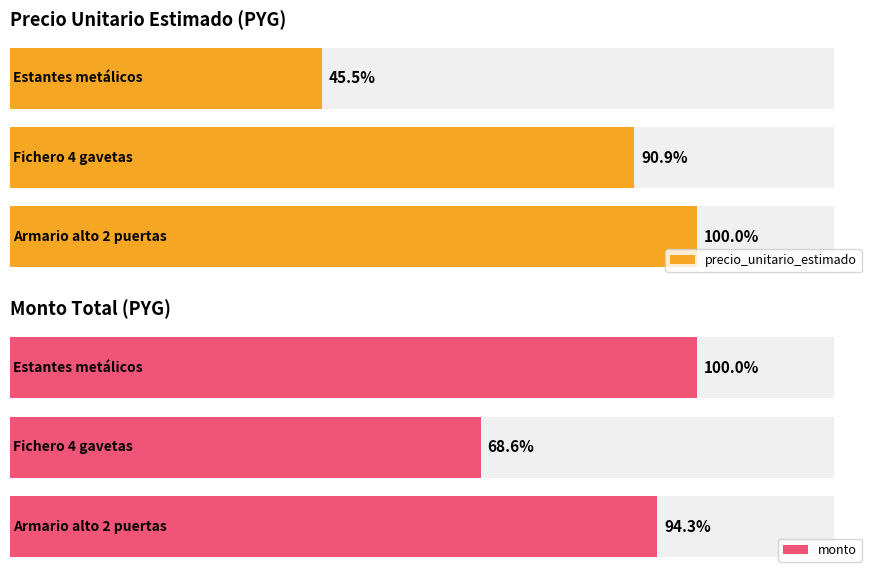

Read the precio_unitario_estimado value at Estantes metálicos módulos.

1050000